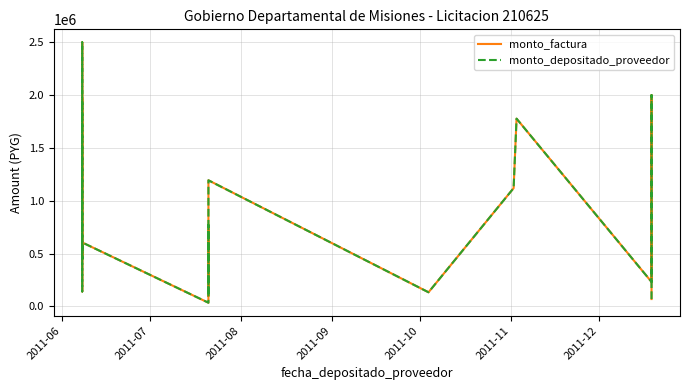

Count the number of categories in the chart.

18